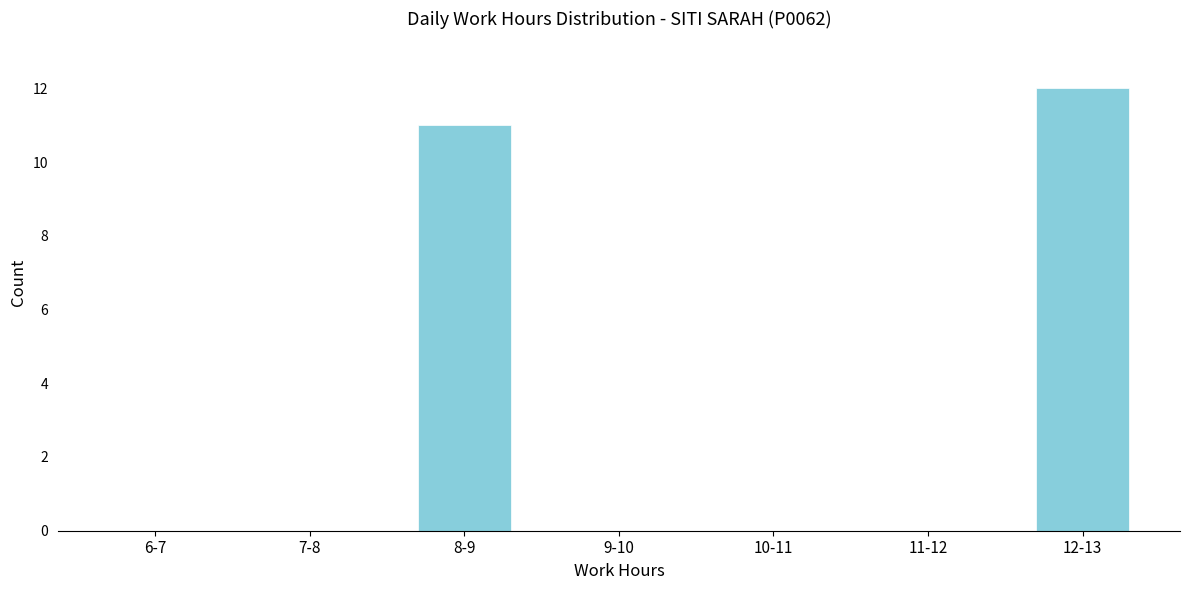

Reading left to right, list all the values displayed in this chart.

6-7=0	7-8=0	8-9=11	9-10=0	10-11=0	11-12=0	12-13=12